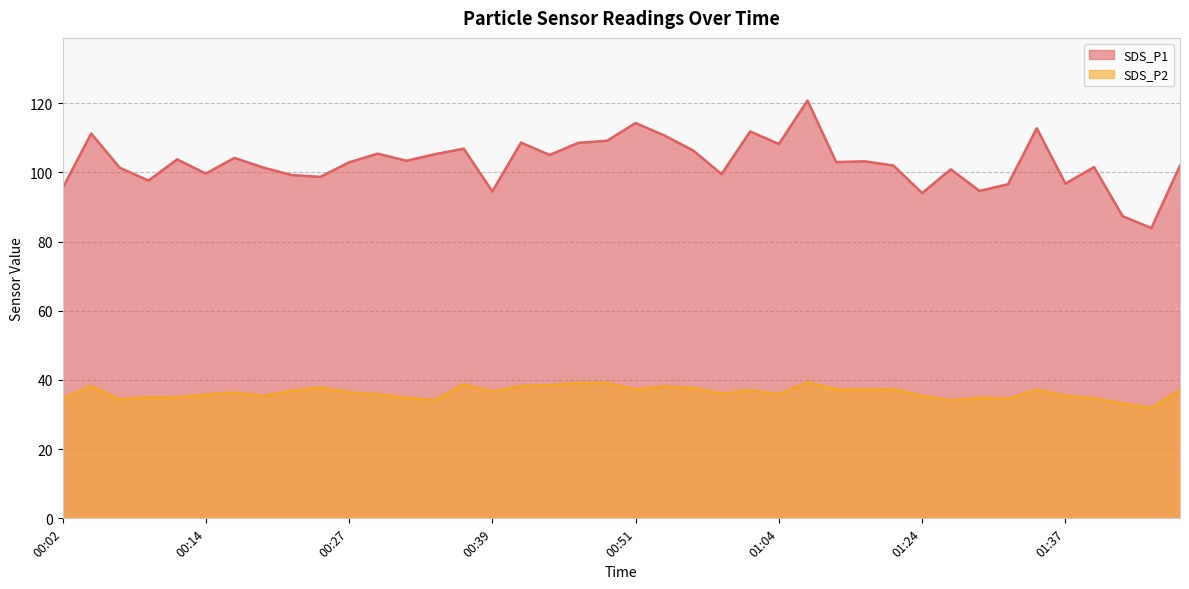

Which has a higher value, 01:42 or 00:27?

00:27